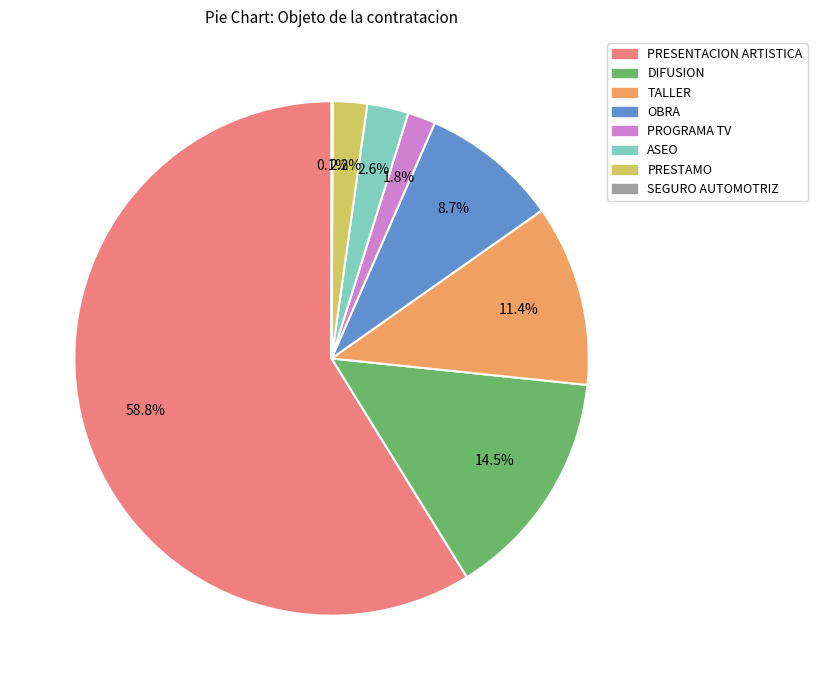

Which slice is the largest?

PRESENTACION ARTISTICA